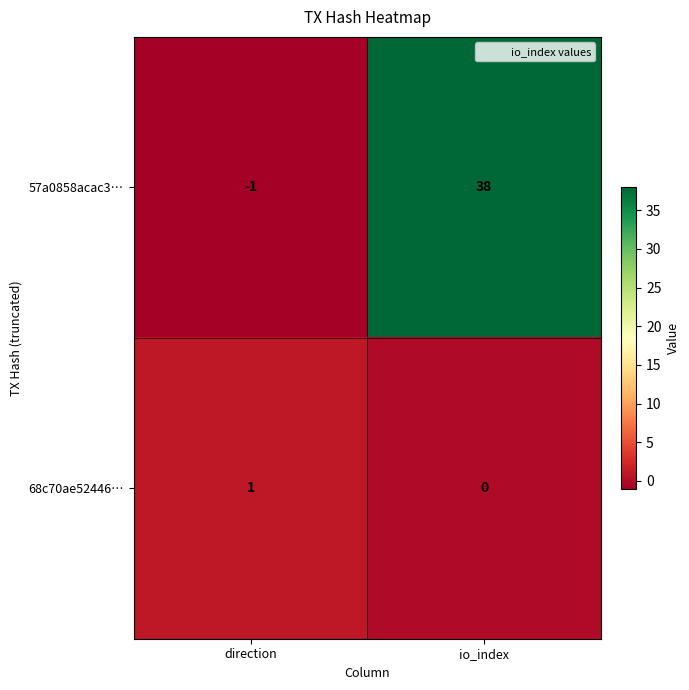

How many values in 57a0858acac3… are below zero?

1